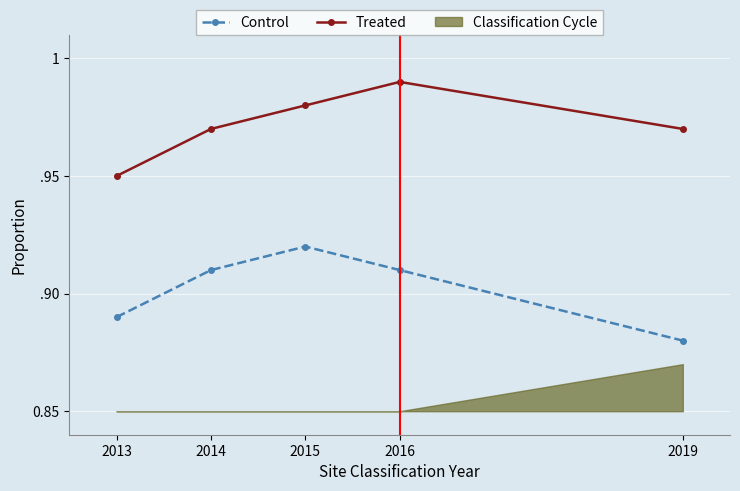

Count the Treated values in the range 0 to 1.

5